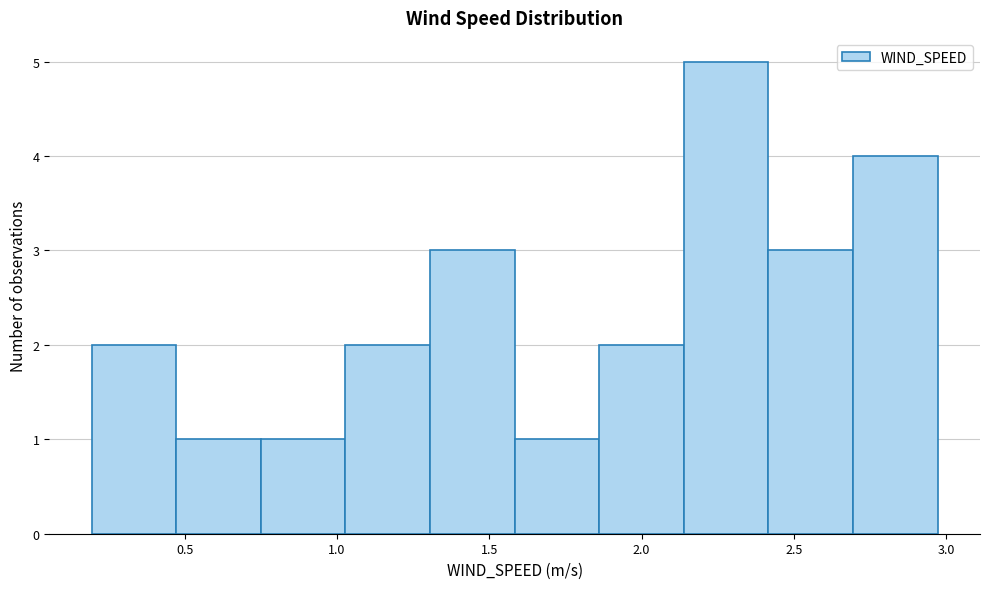

Reading left to right, transcribe this chart: for each bar, give the range it covers on the x-axis and its height. Neither the bar edges nor the heights are printed on the chart, so give them approximately, as read against the axes.

0.20 to 0.45: 2
0.45 to 0.75: 1
0.75 to 1.05: 1
1.05 to 1.30: 2
1.30 to 1.60: 3
1.60 to 1.85: 1
1.85 to 2.15: 2
2.15 to 2.40: 5
2.40 to 2.70: 3
2.70 to 2.95: 4